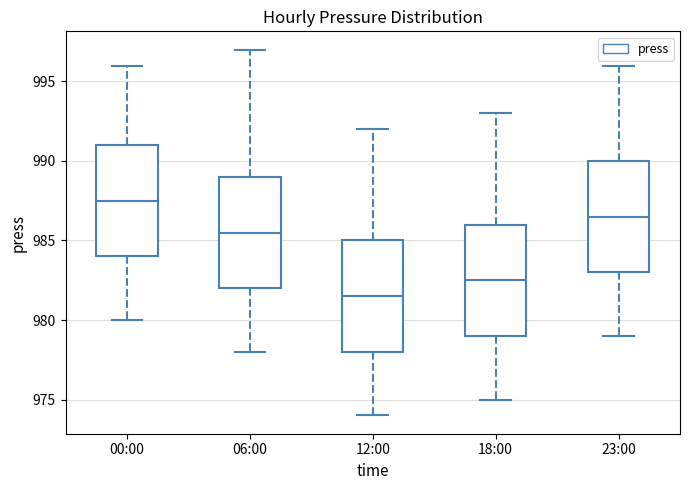

Reading left to right, read every box against the y-axis: the position of its median line, the range the box covers, and the ends of its whiskers. The values are not printed on the chart, so give them approximately, as read against the axis.

00:00: median 987.5, box 984.0 to 991.0, whiskers 980.0 to 996.0
06:00: median 985.5, box 982.0 to 989.0, whiskers 978.0 to 997.0
12:00: median 981.5, box 978.0 to 985.0, whiskers 974.0 to 992.0
18:00: median 982.5, box 979.0 to 986.0, whiskers 975.0 to 993.0
23:00: median 986.5, box 983.0 to 990.0, whiskers 979.0 to 996.0